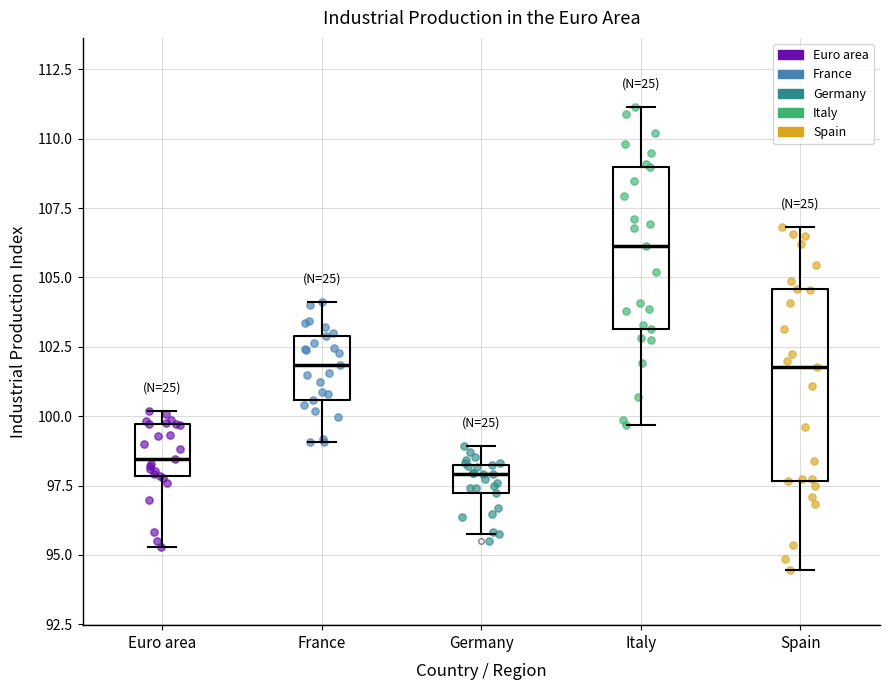

Where does the upper whisker of the box for Spain end on the y-axis? The values are not printed on the chart, so give them approximately, as read against the axis.

107.0